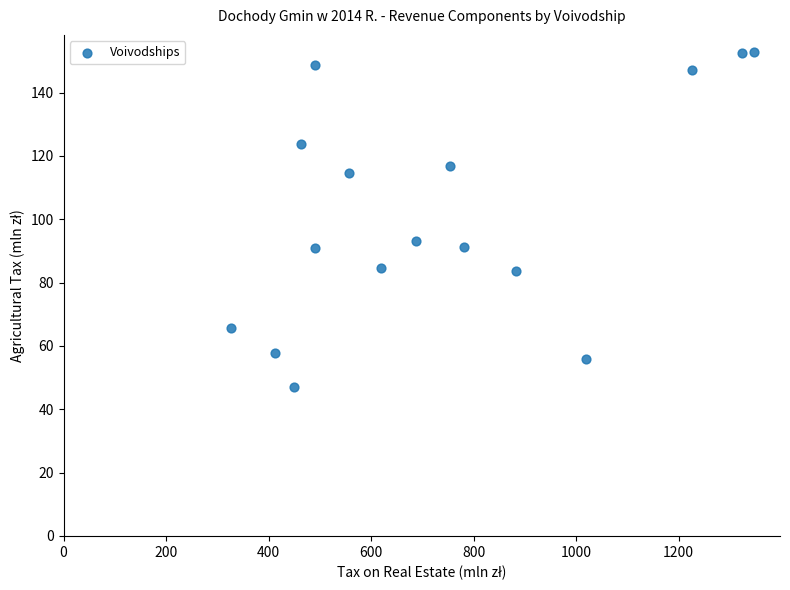

What is the range of X values (max minus min)?

1020.9